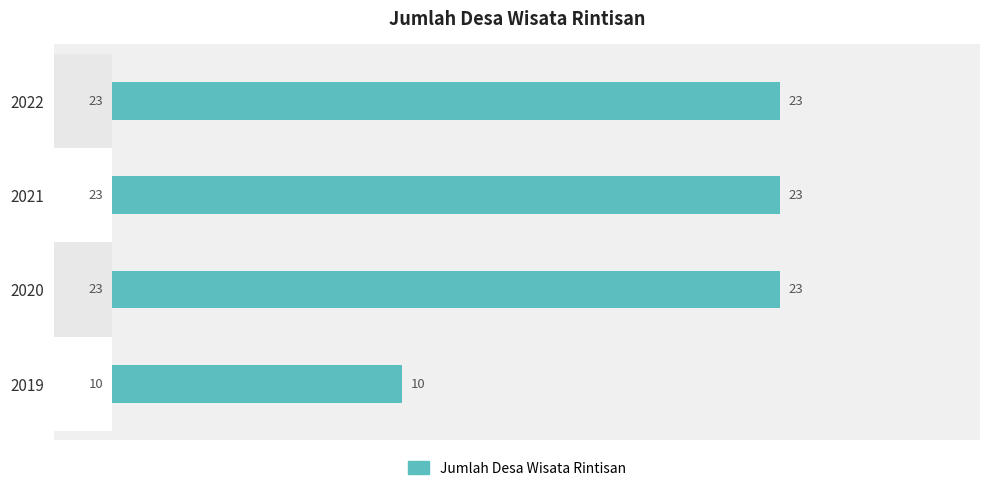

The value at 2019 is 14. True or false?

False